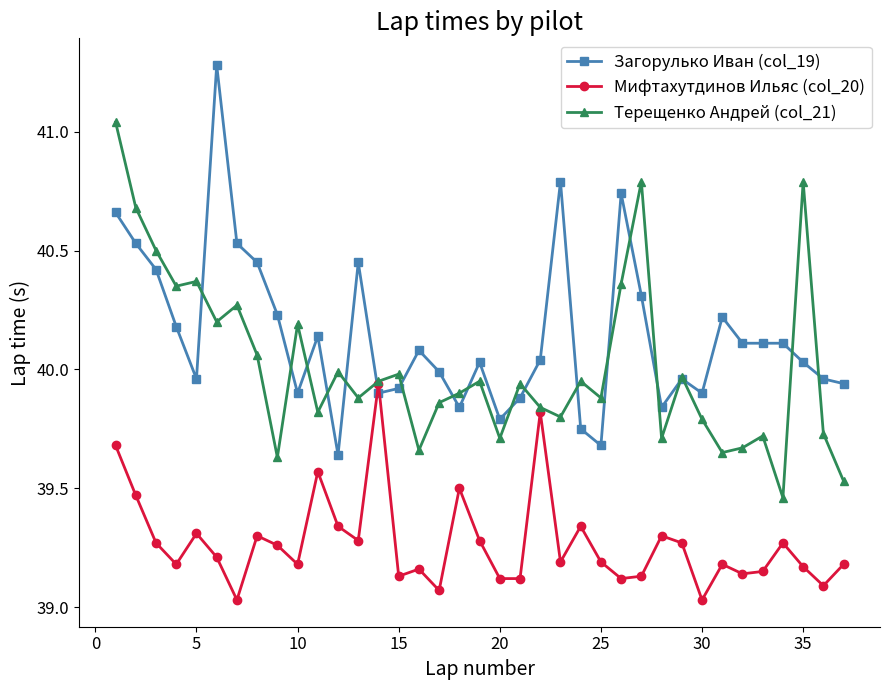

How many data points in Загорулько Иван (col_19) are less than 40?

16